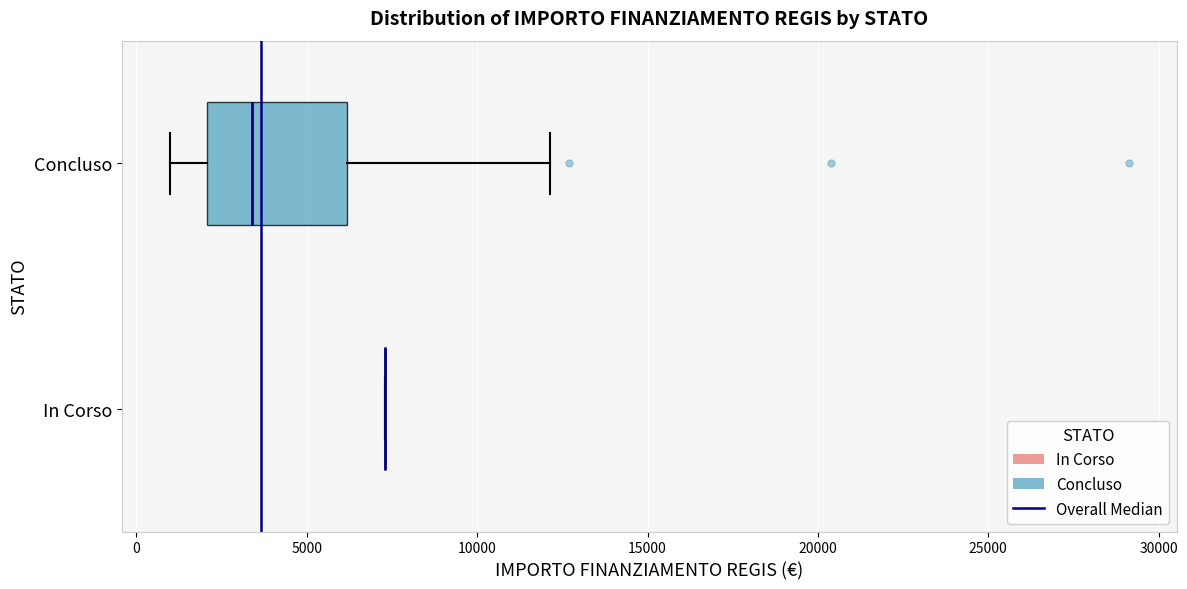

Reading bottom to top, transcribe this box plot: for each box, give where its median line is, the range the box spans, and where its two whiskers end, as read against the x-axis. The values are not printed on the chart, so give them approximately, as read against the axis.

In Corso: box collapsed to a line at 7500, whiskers 7500 to 7500
Concluso: median 3500, box 2000 to 6000, whiskers 1000 to 12000